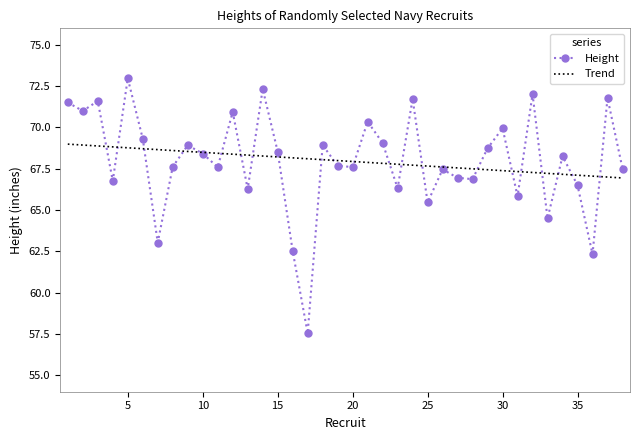

Which series has the widest spread of values?

Height